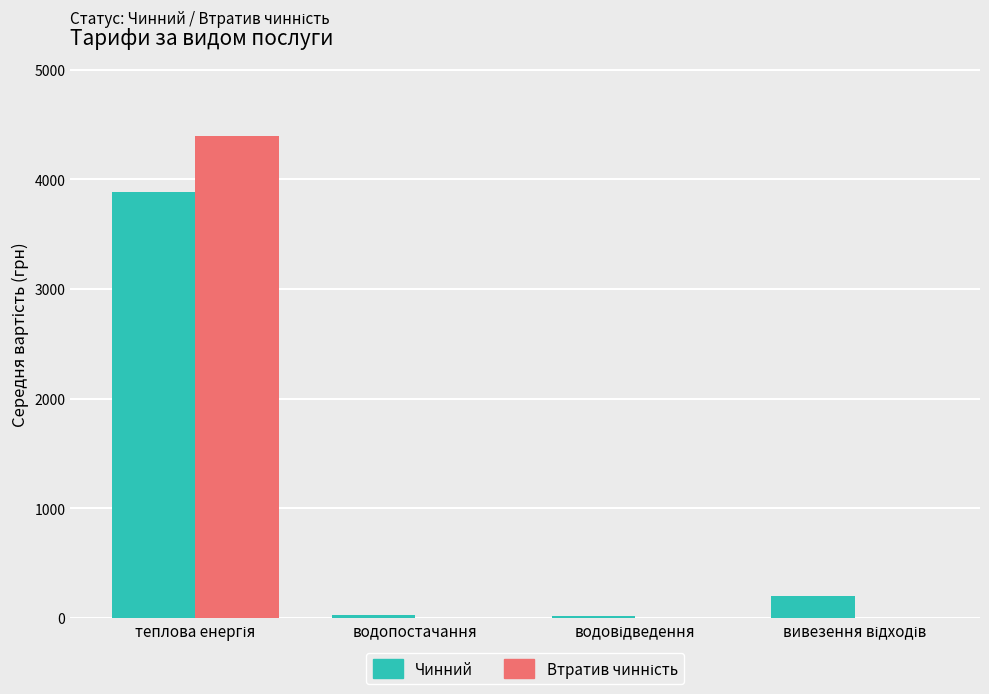

What is the maximum value for Чинний?

3888.3